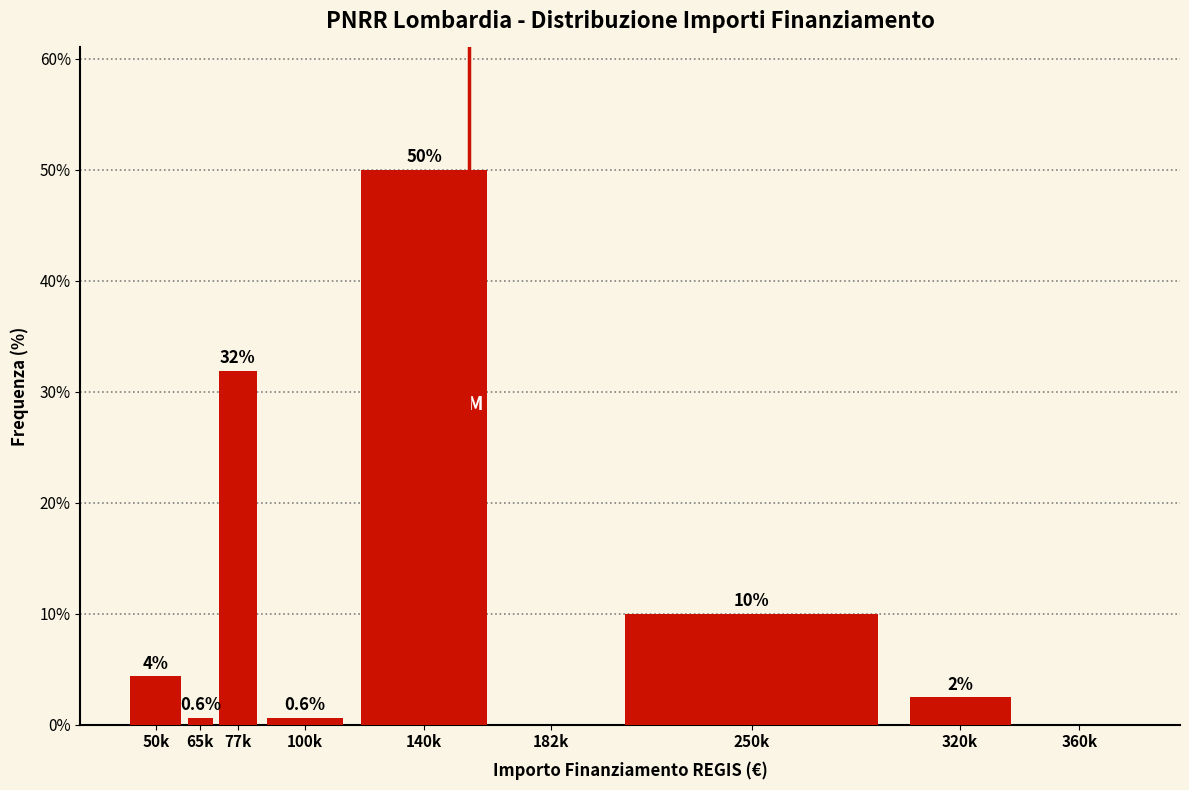

At which label is the value closest to 25?

77k